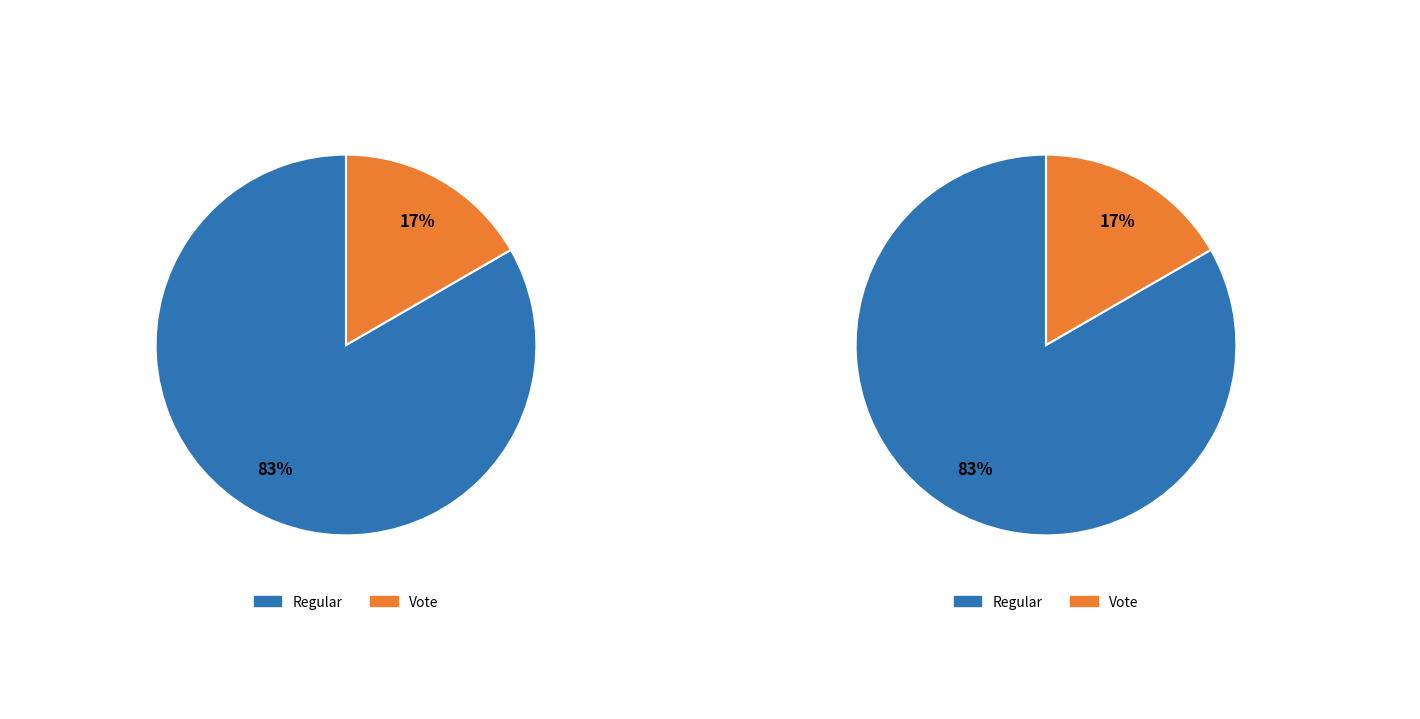

Which slice is the smallest?

Vote (io_index=2)